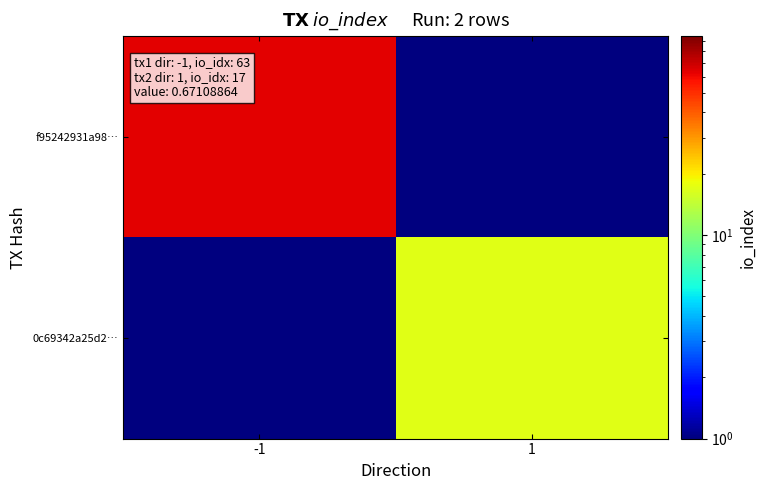

At how many categories does at least one series exceed 55?

1